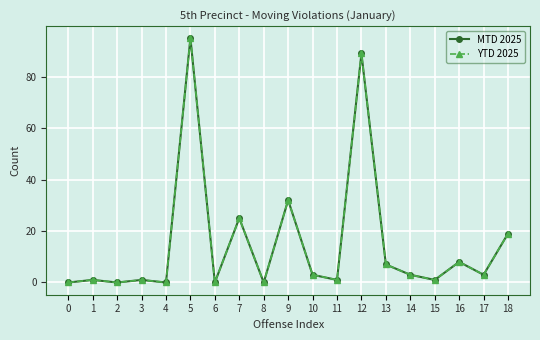

Reading left to right, extract all data points from this chart.

MTD 2025: 0	1	0	1	0	95	0	25	0	32	3	1	89	7	3	1	8	3	19
YTD 2025: 0	1	0	1	0	95	0	25	0	32	3	1	89	7	3	1	8	3	19